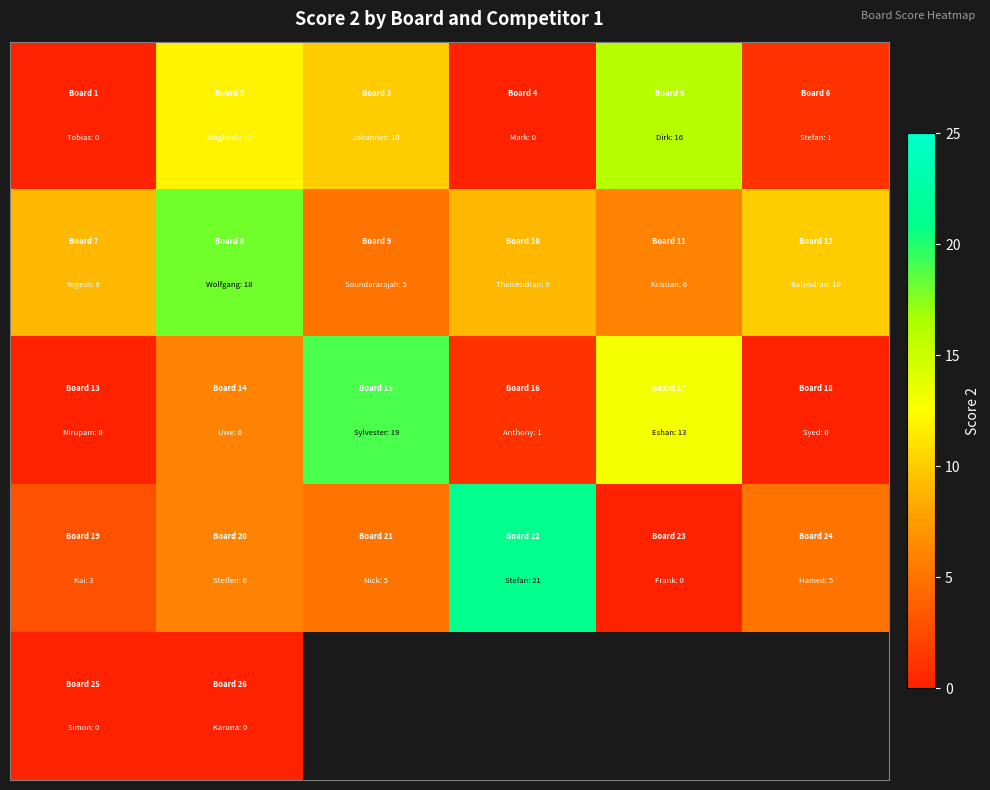

How many categories are shown in the chart?

6